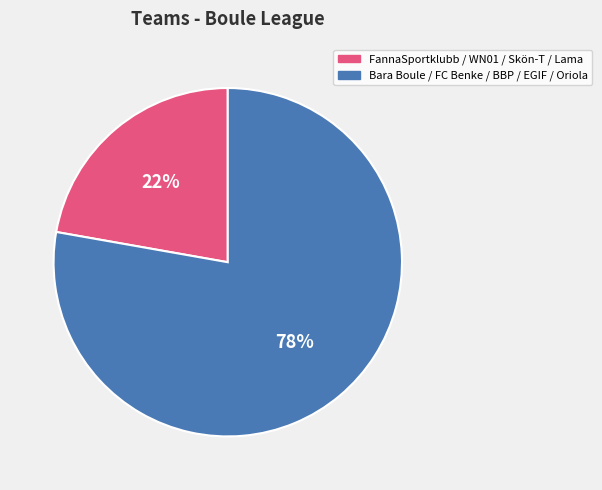

Count the number of slices in the pie.

2